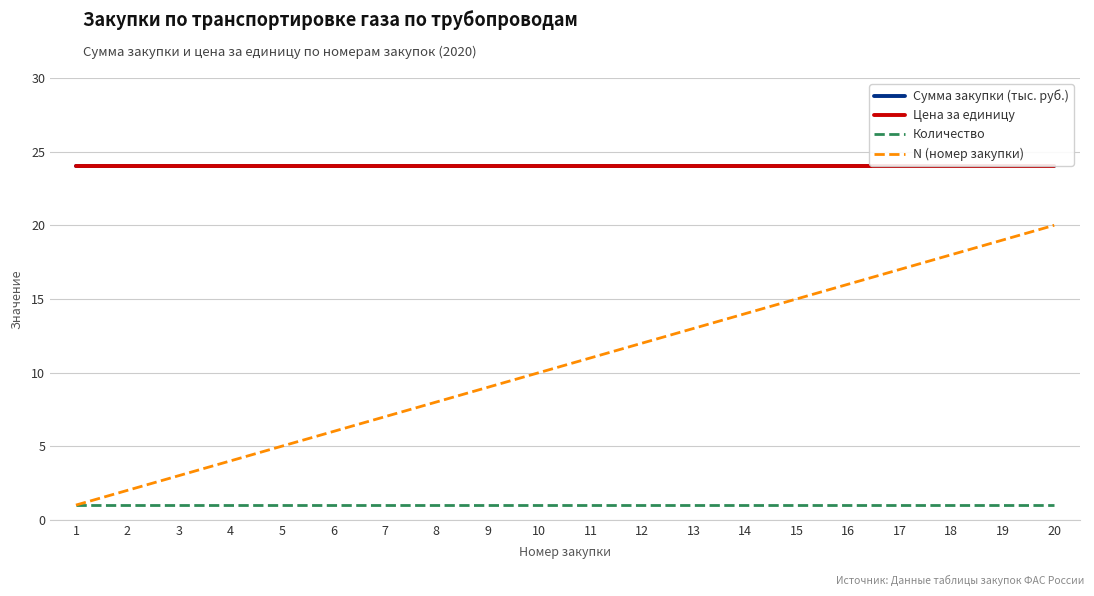

Is this an area chart (filled region under the line)?

No